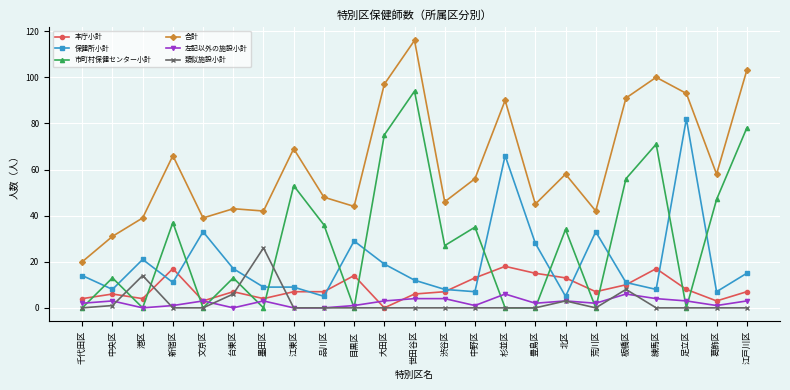

After their last crossing, which series has the higher values: 市町村保健センター小計 or 本庁小計?

市町村保健センター小計